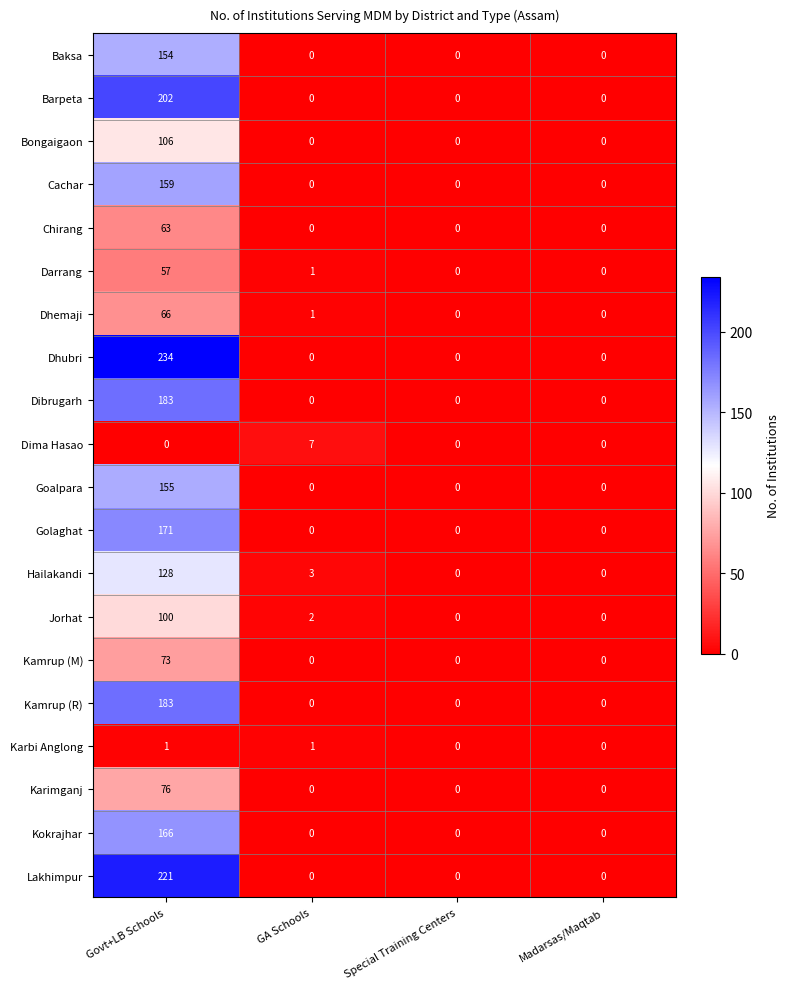

How many Chirang values are between 0 and 63?

4